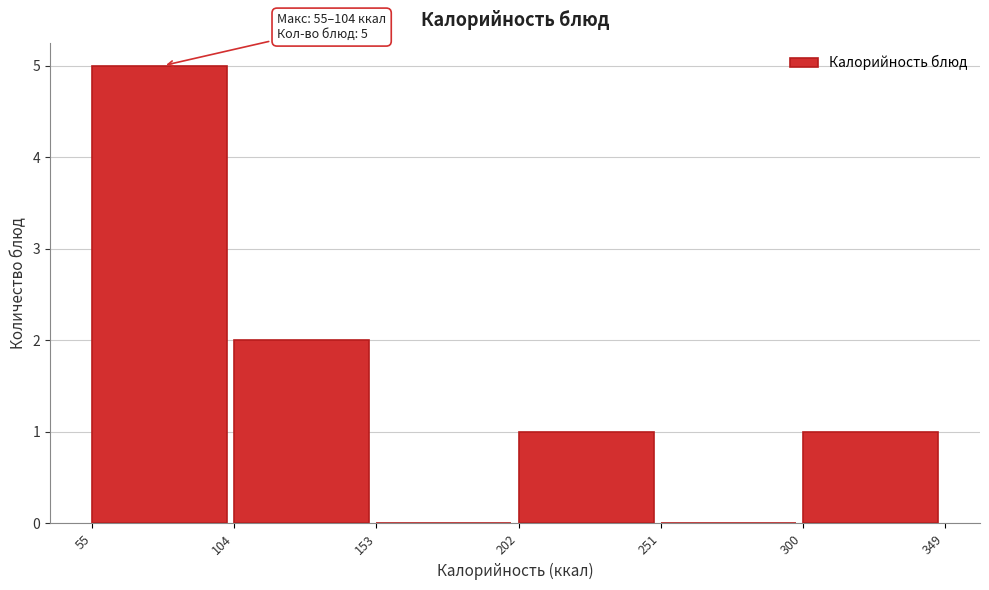

Over which range of the x-axis is the bar tallest?

55 to 104